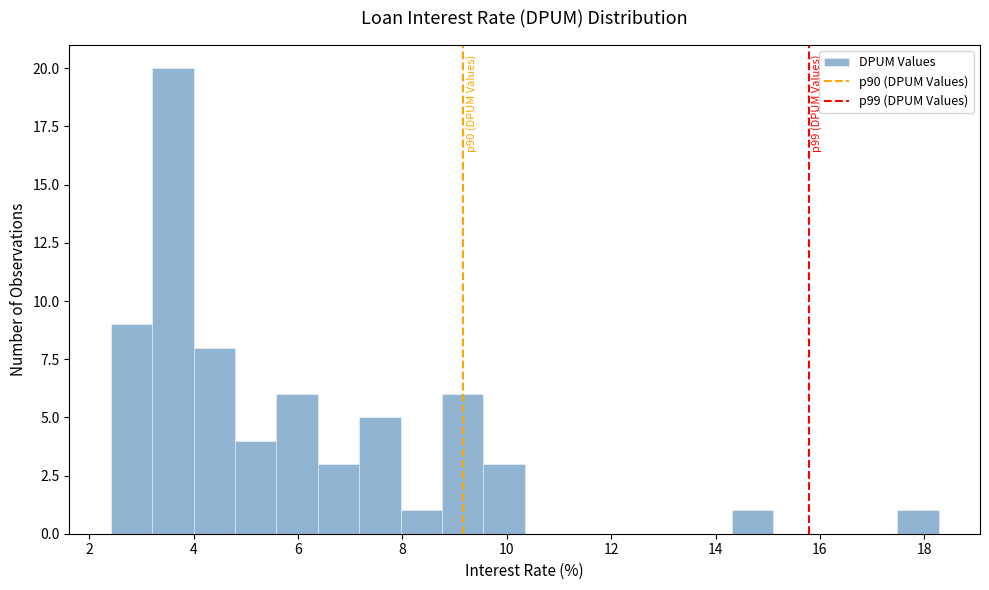

Around what value on the x-axis is the tallest bar? Give the approximate position of its centre, as read against the axis.

3.6